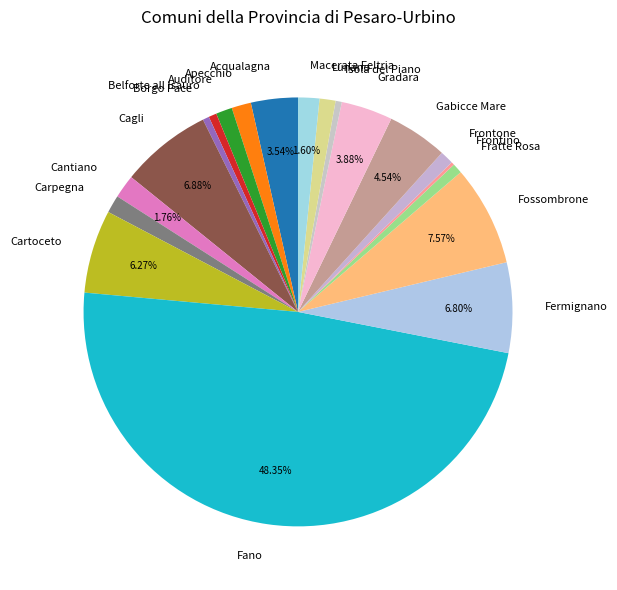

What is the largest slice in the pie chart?

Fano